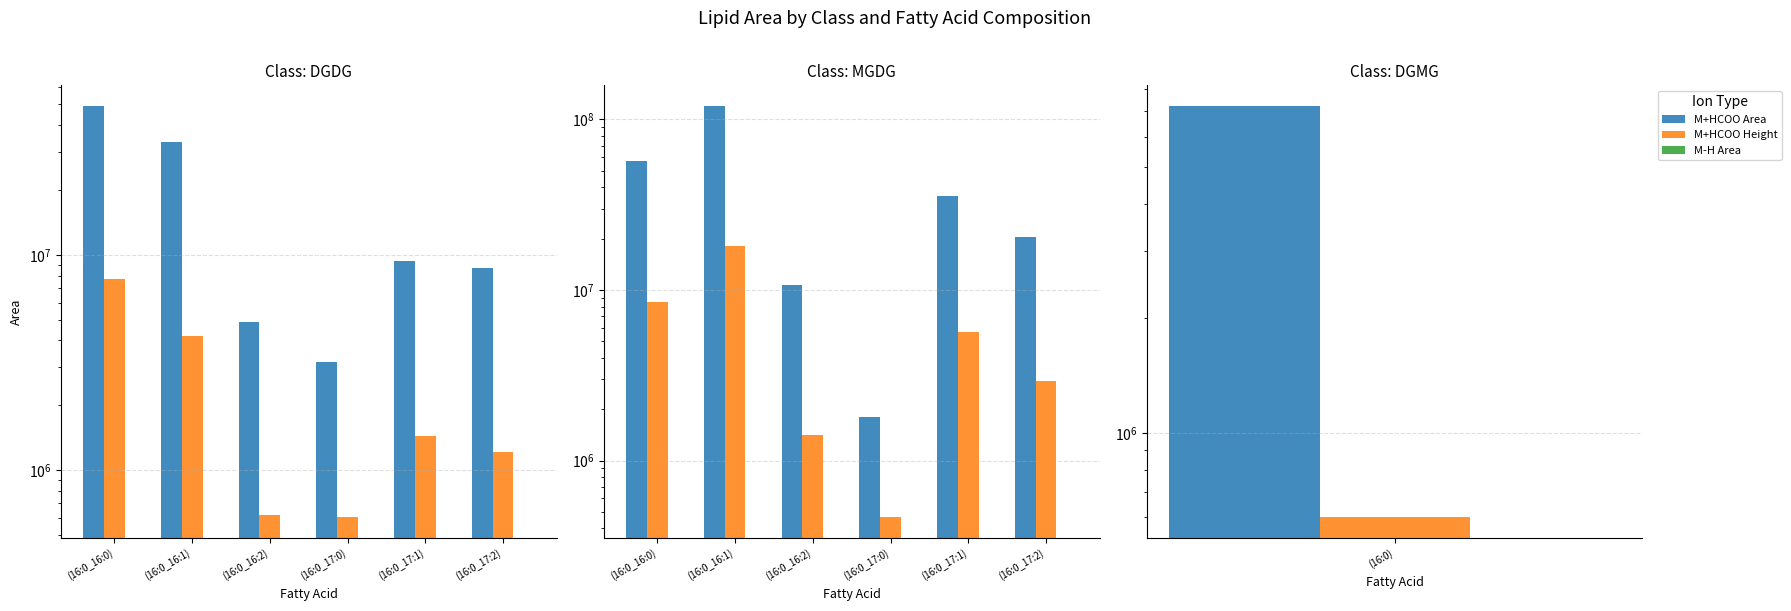

The M+HCOO Height series shows 5672000 at (16:0_17:1). True or false?

True